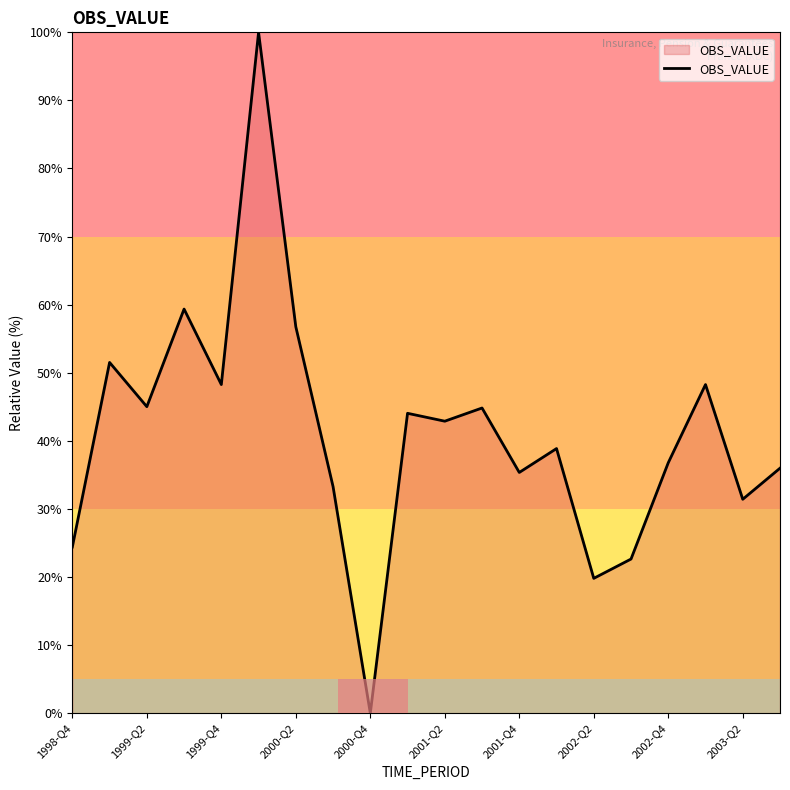

What is the greatest value displayed?

100.0